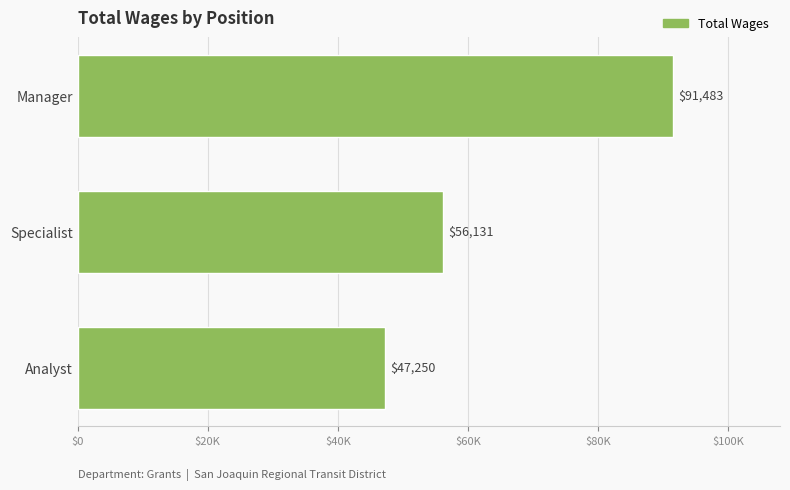

What is the sum of all values?

194864